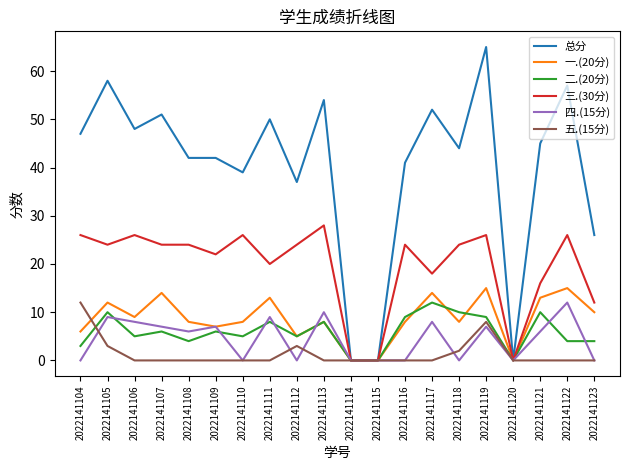

The 二.(20分) series shows 8 at 2022141106. True or false?

False